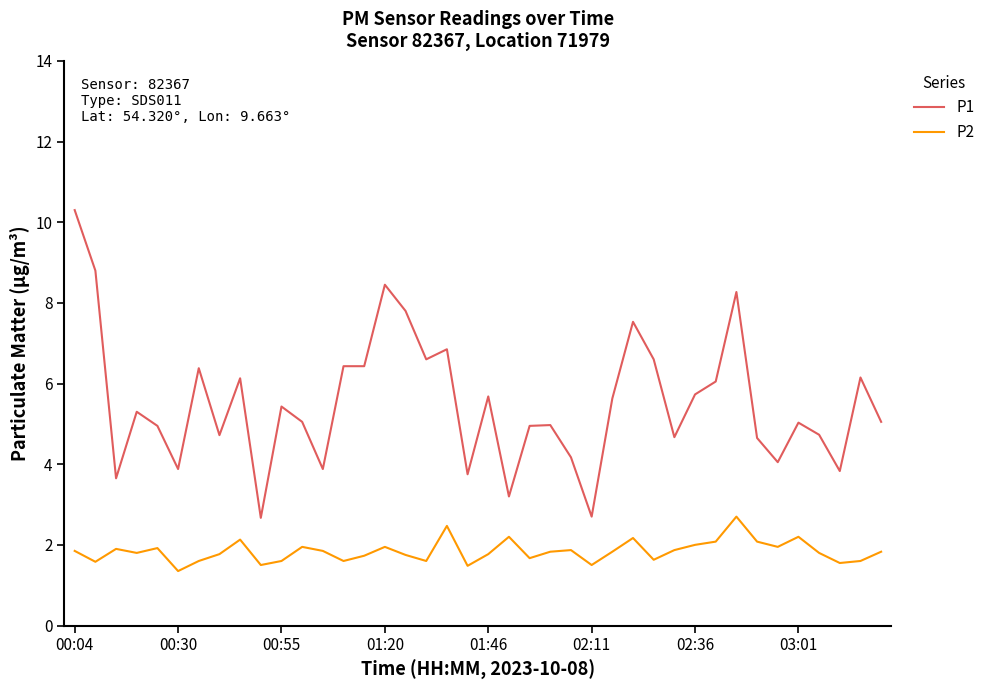

Which series has the largest total across all categories?

P1